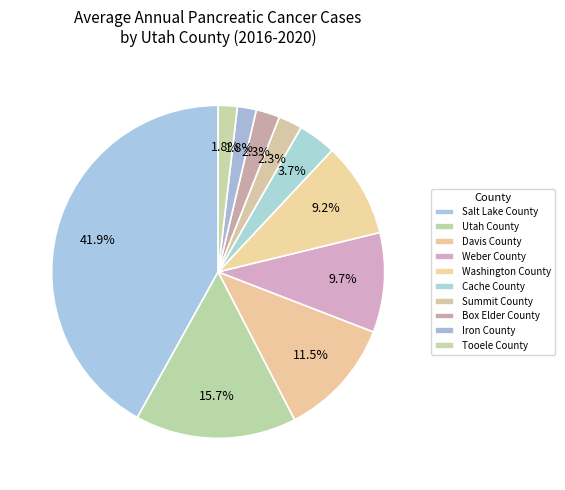

What is the largest slice in the pie chart?

Salt Lake County